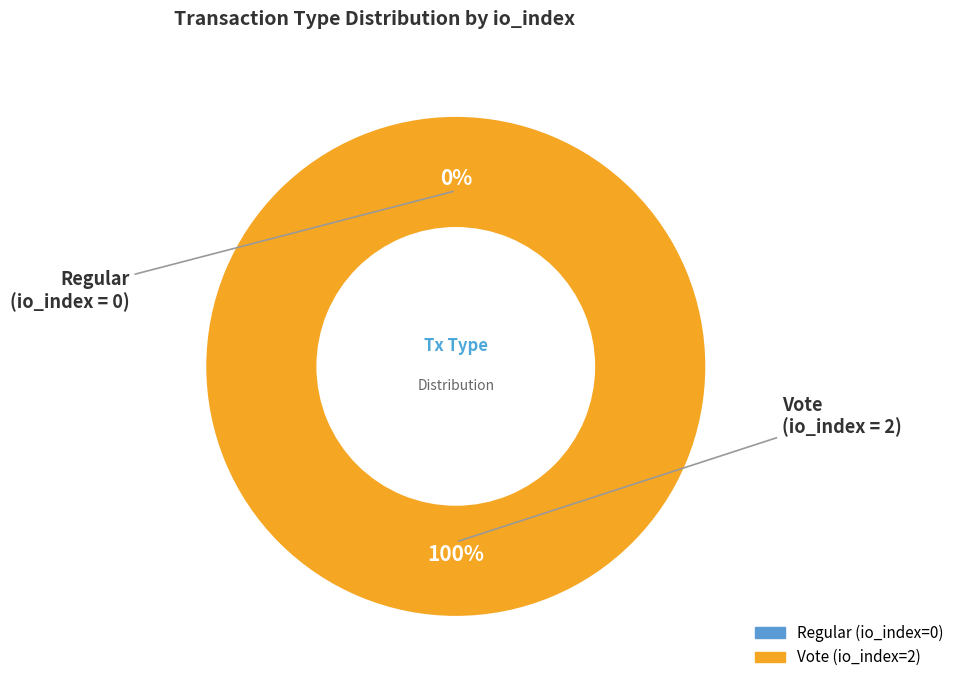

To the nearest percent, what is the average slice percentage?

50%